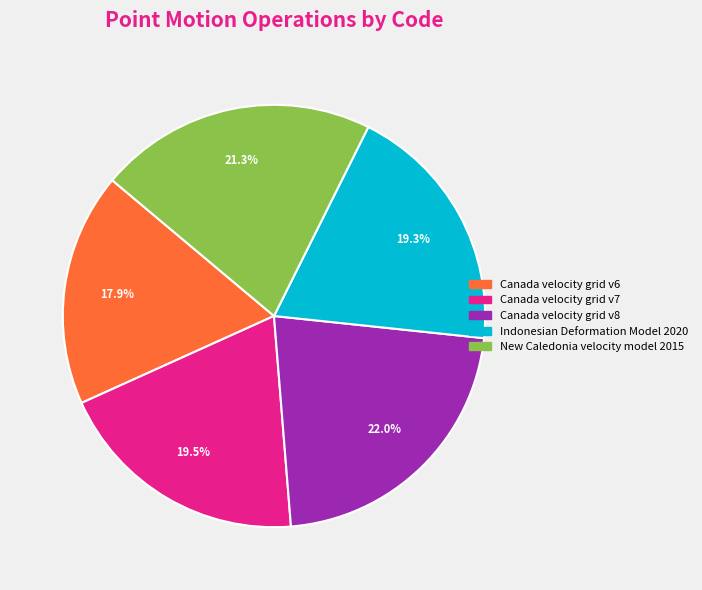

Is it true that Canada velocity grid v7 is 34% of the pie?

False